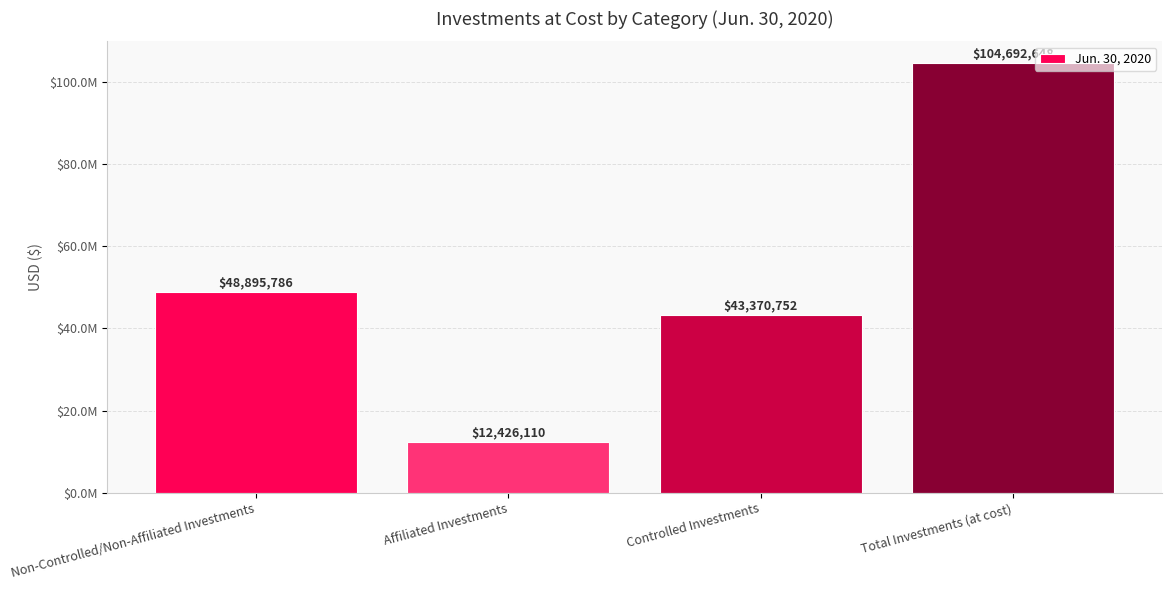

Are the bars horizontal?

No